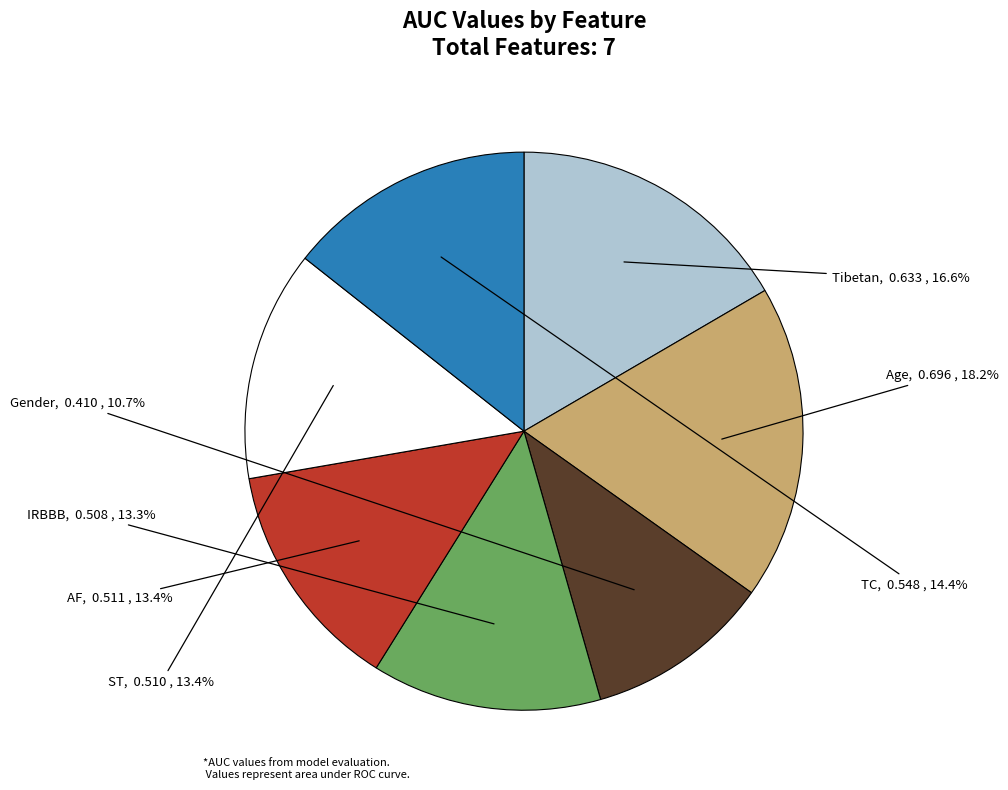

What is the smallest slice in the pie chart?

Gender